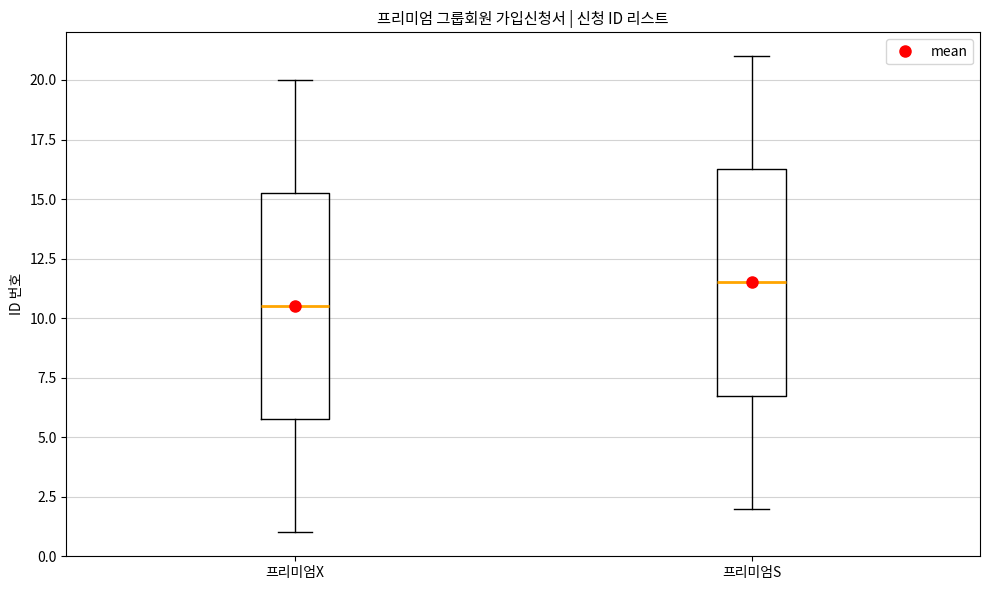

Reading left to right, read every box against the y-axis: the position of its median line, the range the box covers, and the ends of its whiskers. The values are not printed on the chart, so give them approximately, as read against the axis.

프리미엄X: median 10.5, box 6.0 to 15.5, whiskers 1.0 to 20.0
프리미엄S: median 11.5, box 7.0 to 16.5, whiskers 2.0 to 21.0